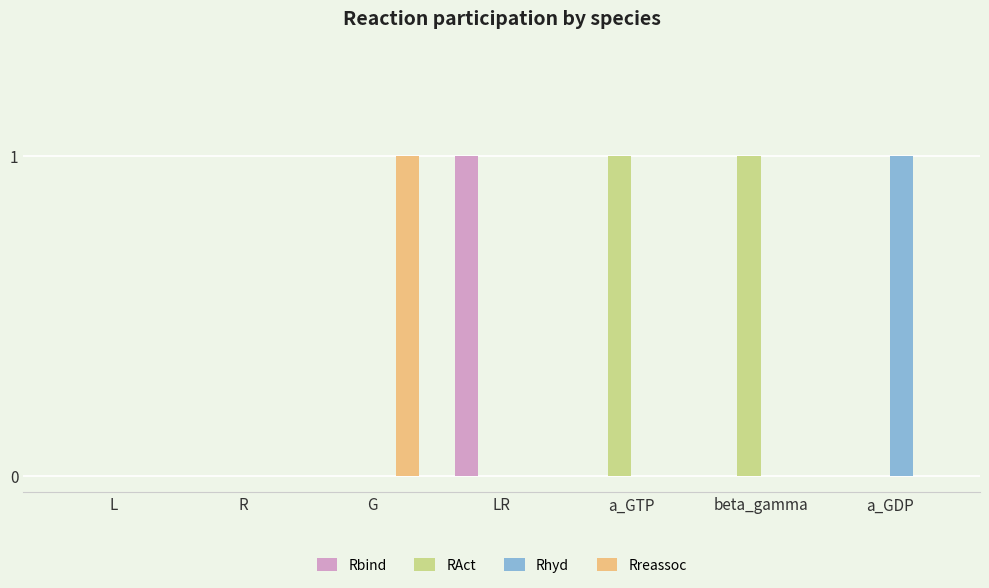

How many series are shown in this chart?

4